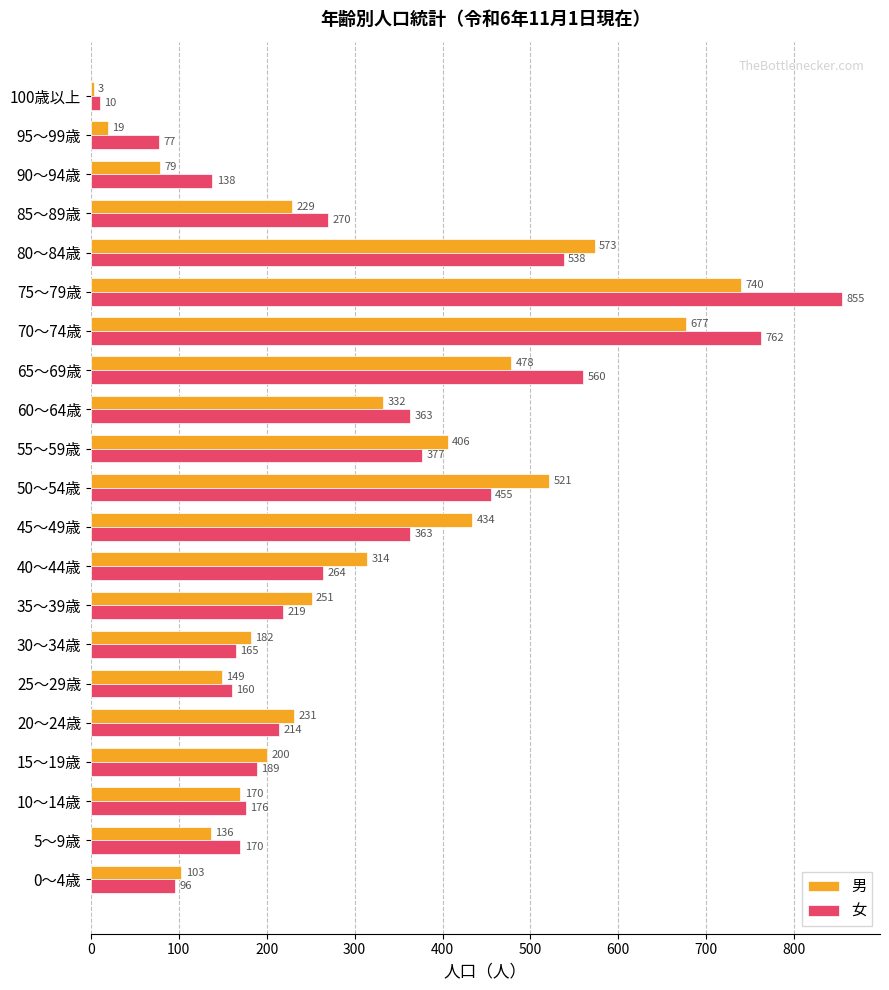

Which series has the widest spread of values?

女